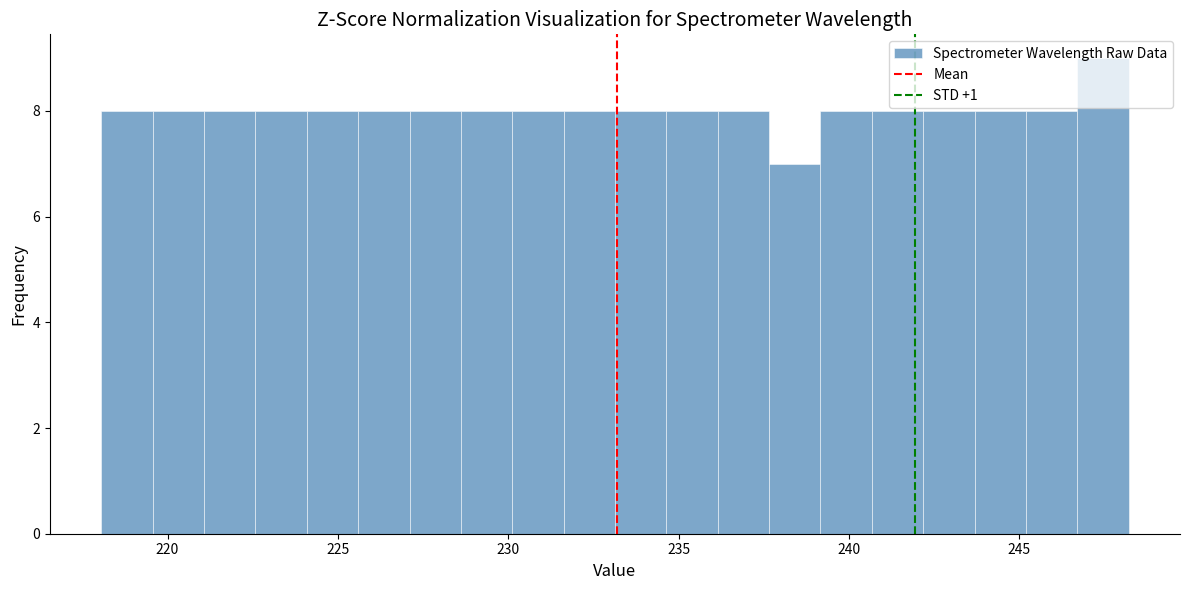

Around what value on the x-axis is the tallest bar? Give the approximate position of its centre, as read against the axis.

247.5